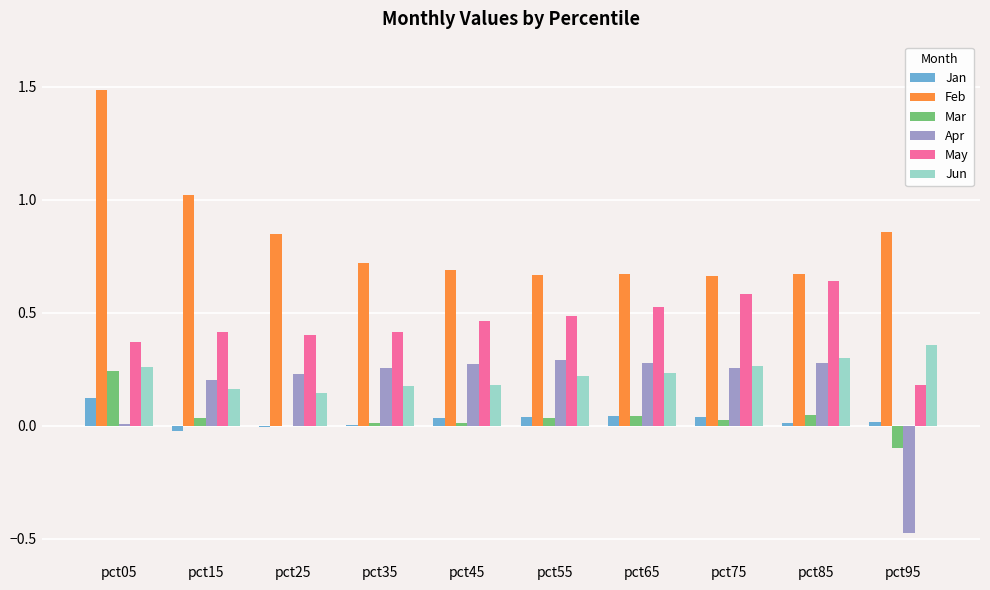

At which category is the sum across all series the highest?

pct05